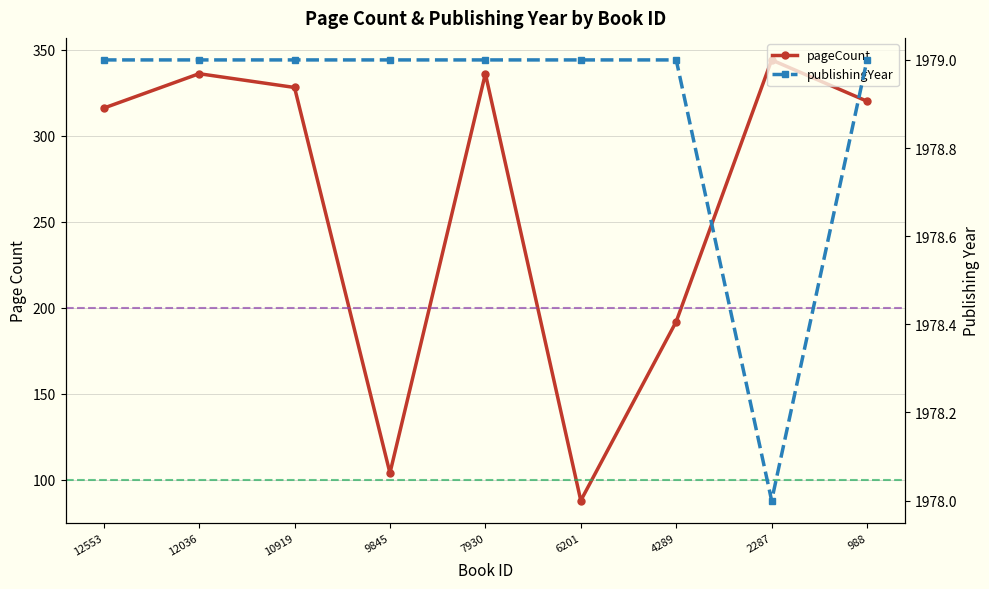

Rank the categories by pageCount value from lowest to highest.

6201, 9845, 4289, 12553, 988, 10919, 12036, 7930, 2287